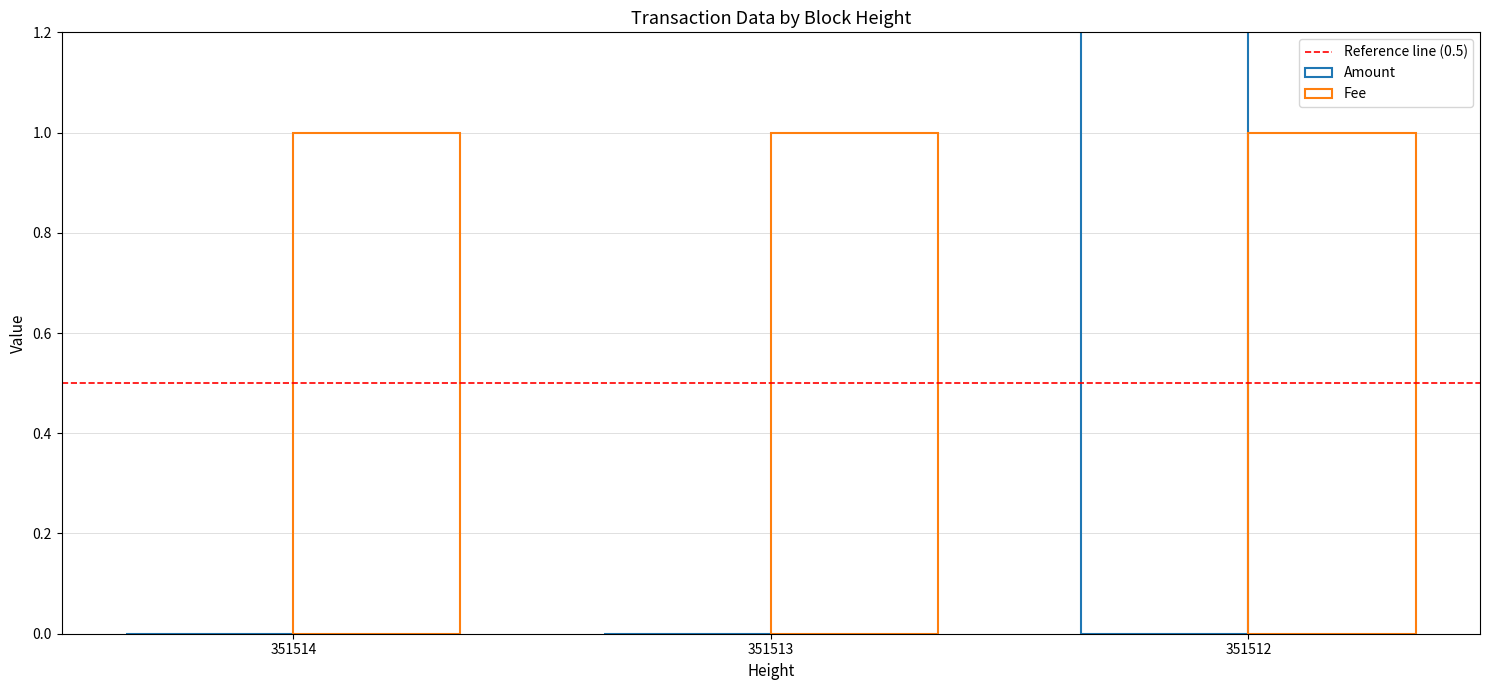

Count the values in the range 0 to 3.

3